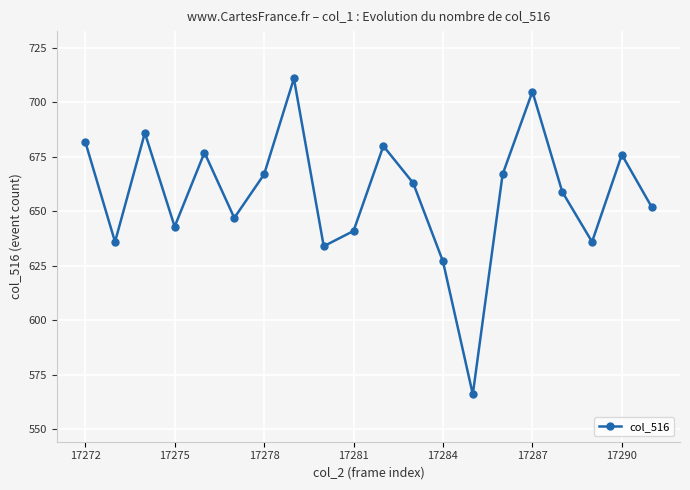

Does the chart display data point markers on the line(s)?

Yes